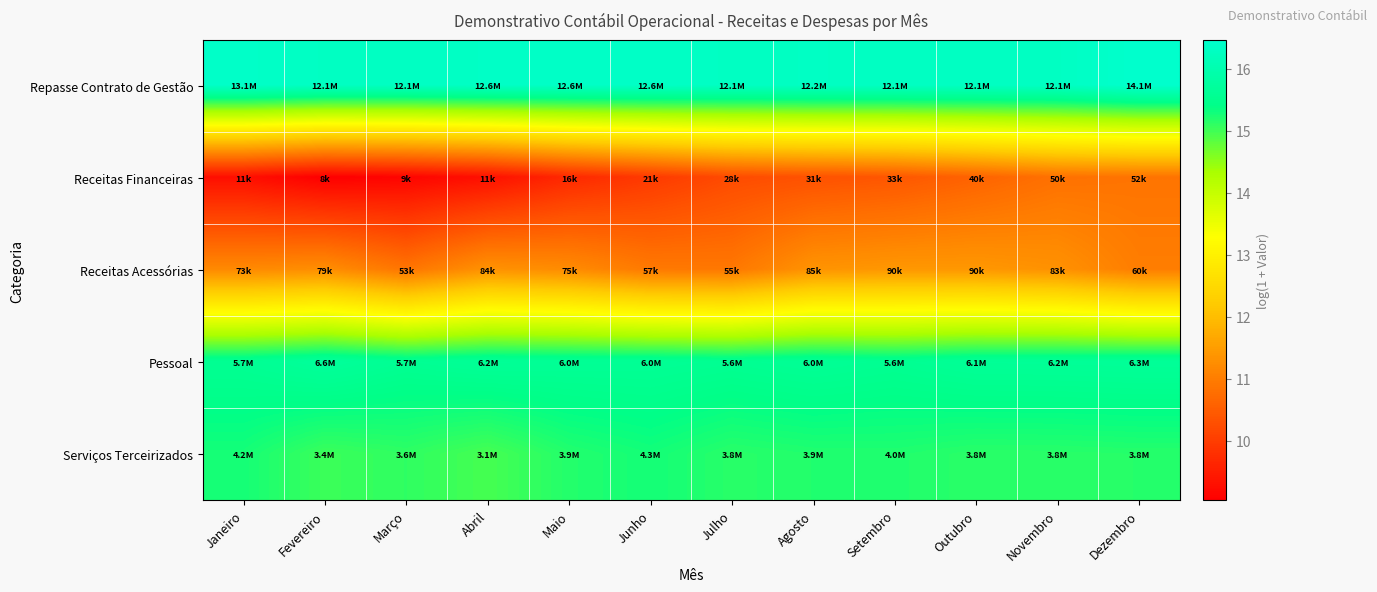

Which series has the largest total across all categories?

Repasse Contrato de Gestão